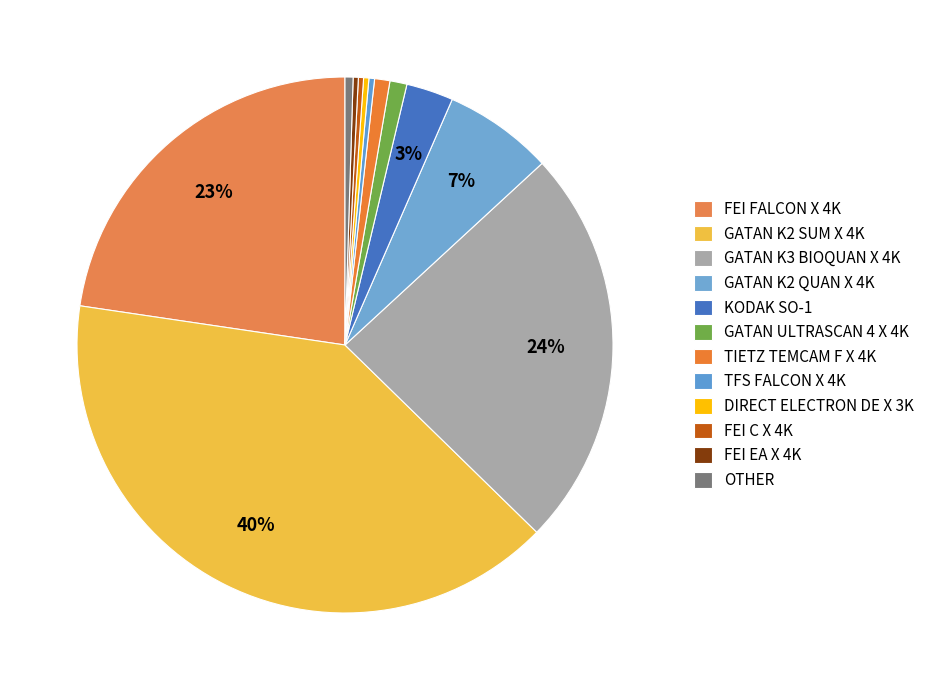

How many slices are in this pie chart?

12